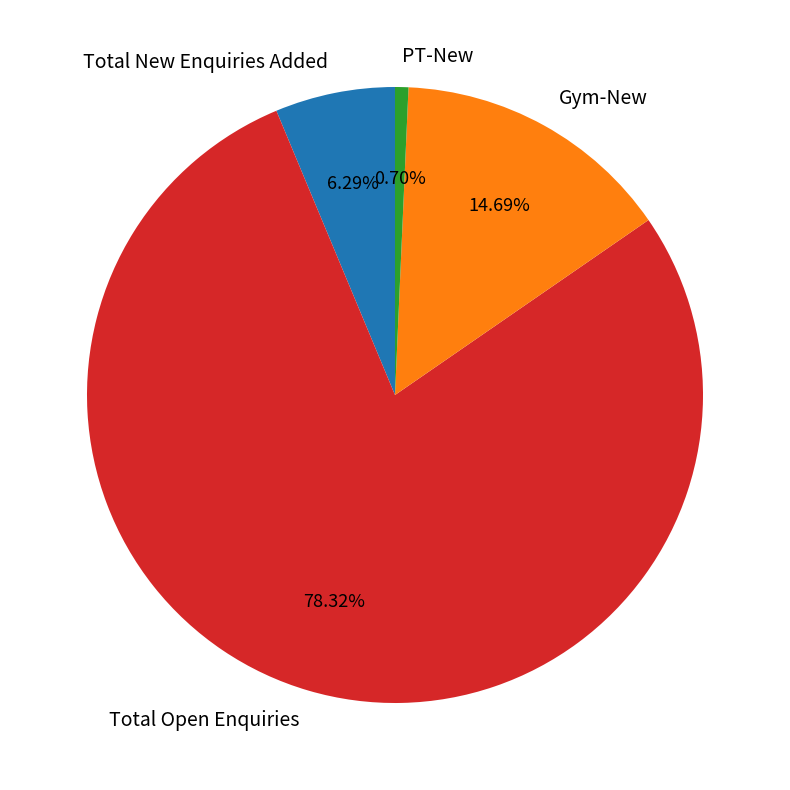

To the nearest percent, what is the difference between the Total New Enquiries Added and PT-New slice percentages?

6%